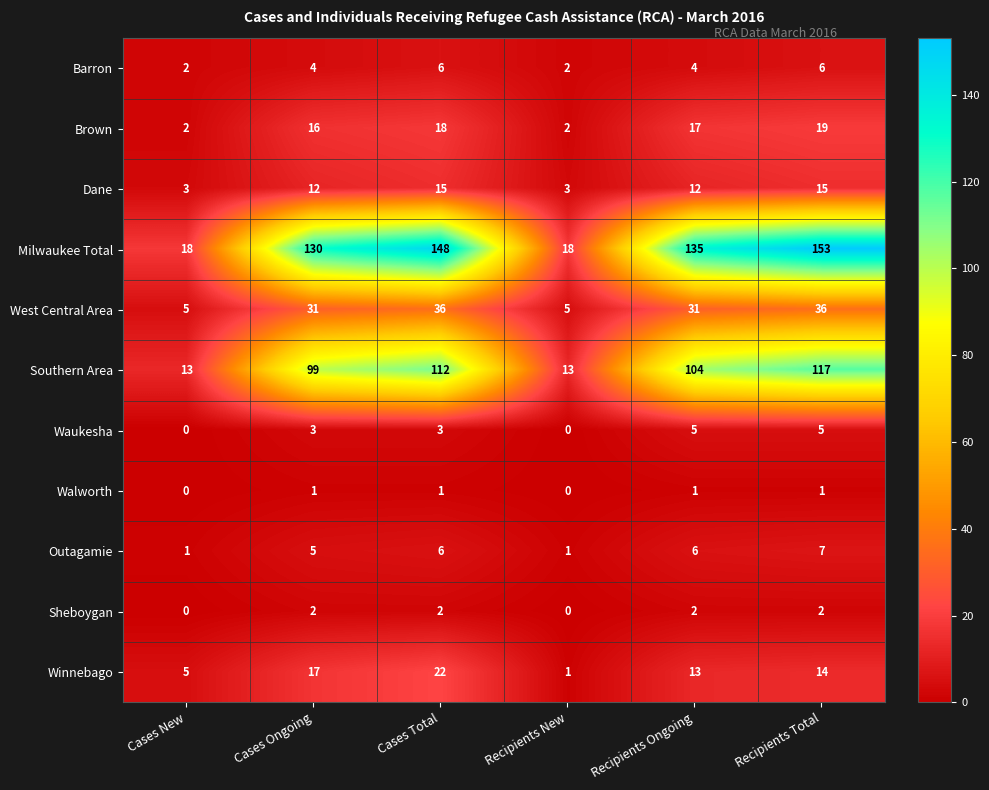

What is the sum of all Milwaukee Total values?

602